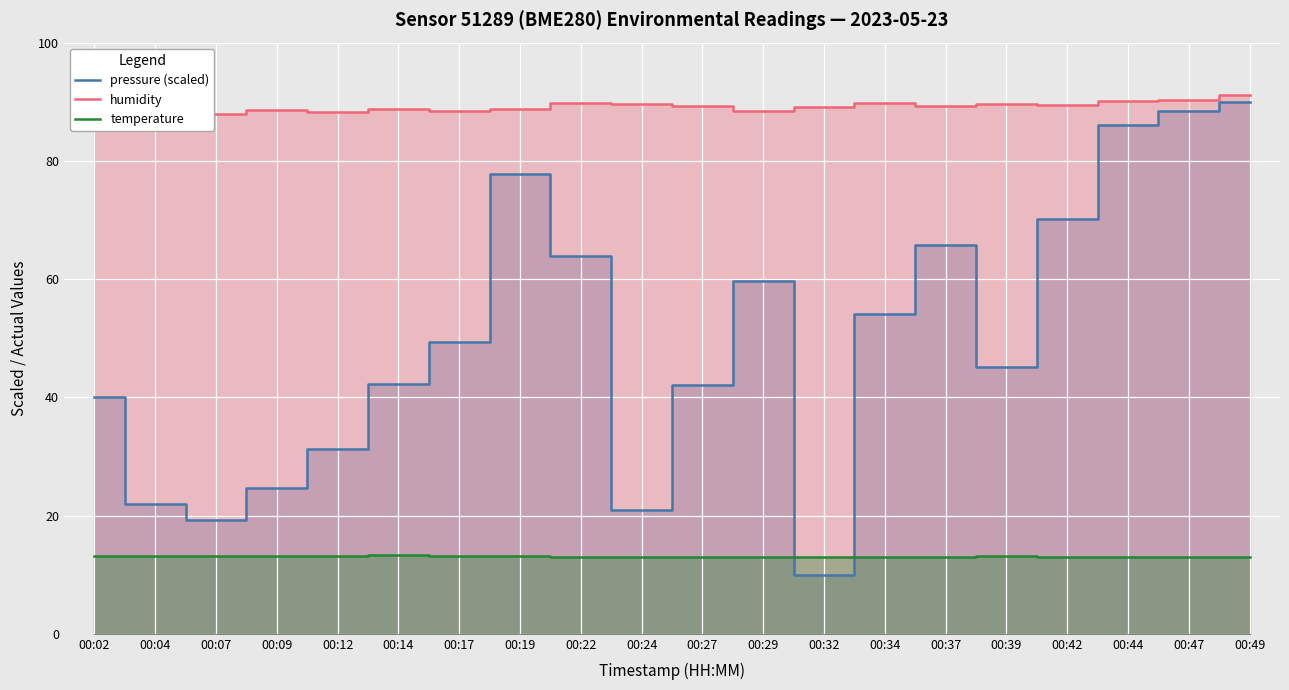

What is the total value across all series at 00:44?

189.2